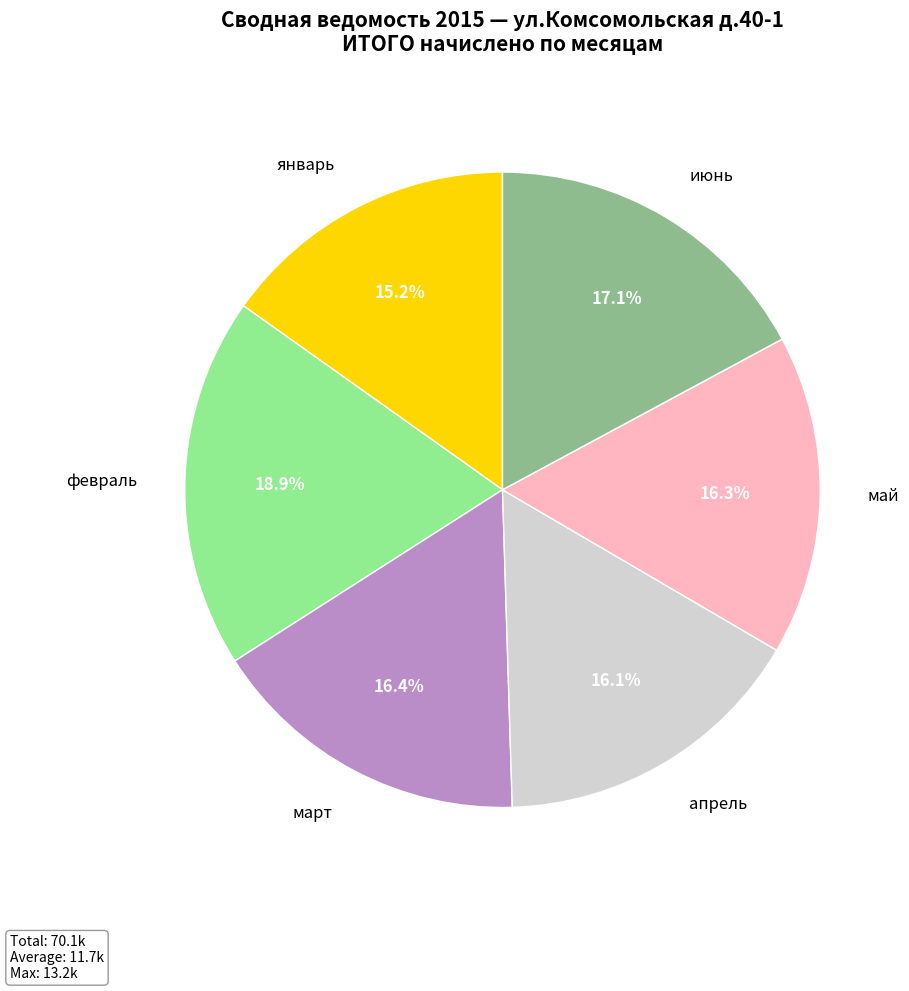

The январь slice represents 1% of the pie. True or false?

False